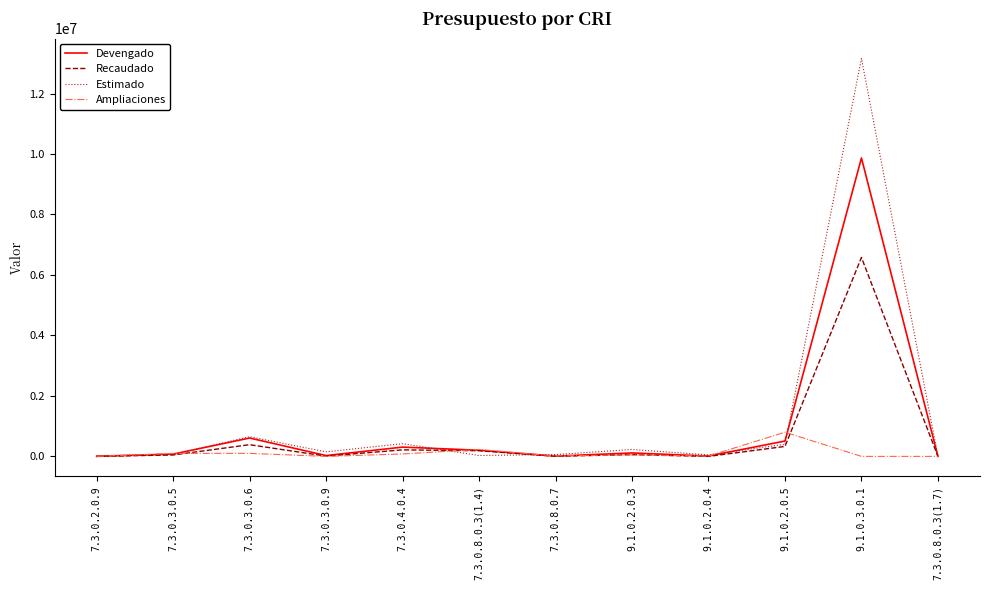

What is the sum of the Recaudado values at 9.1.0.2.0.5 and 7.3.0.3.0.9?

338426.5